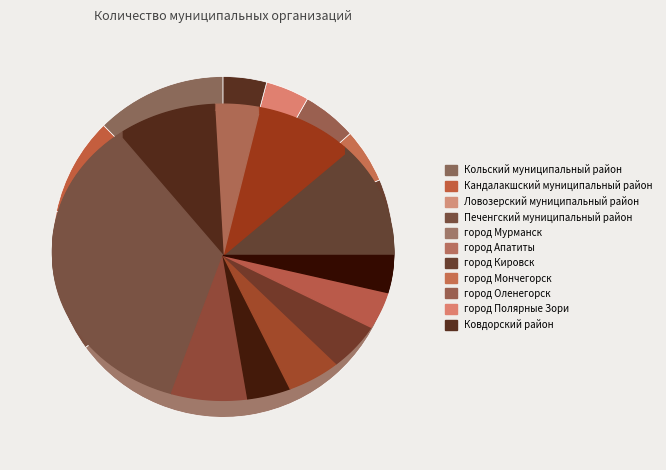

Rank the categories by value from lowest to highest.

Ловозерский муниципальный район, город Кировск, город Полярные Зори, Ковдорский район, город Мончегорск, город Оленегорск, город Апатиты, Кандалакшский муниципальный район, Печенгский муниципальный район, Кольский муниципальный район, город Мурманск